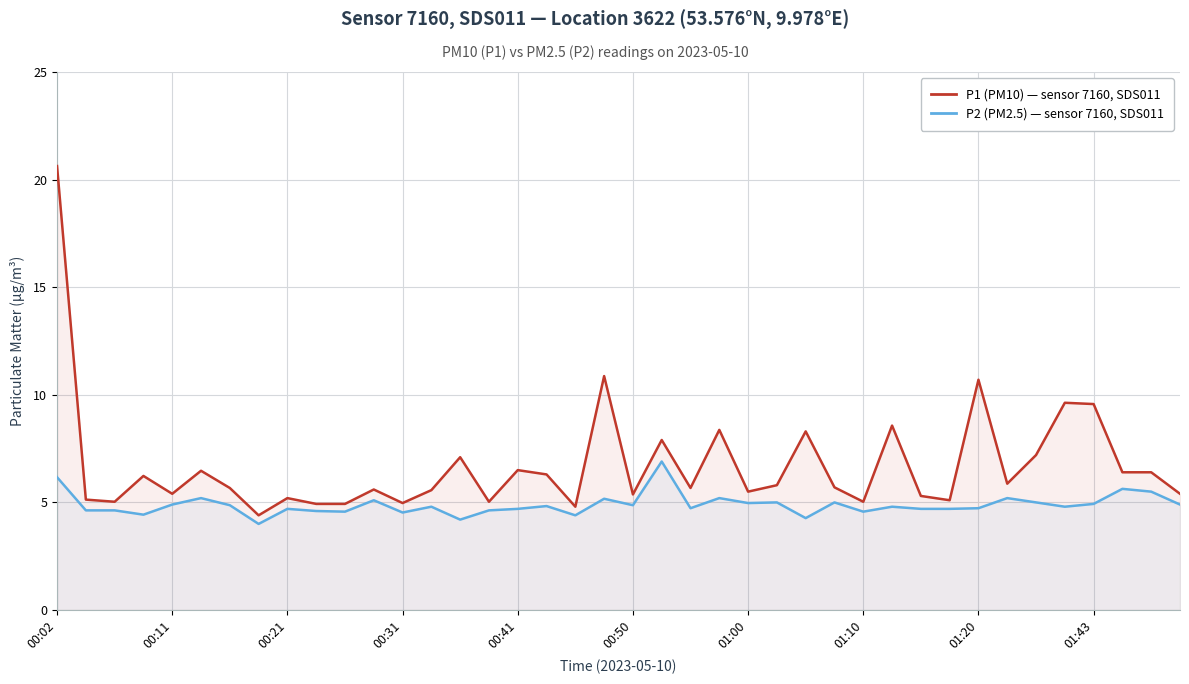

What are all the series names shown in the legend?

P1 (PM10), P2 (PM2.5)